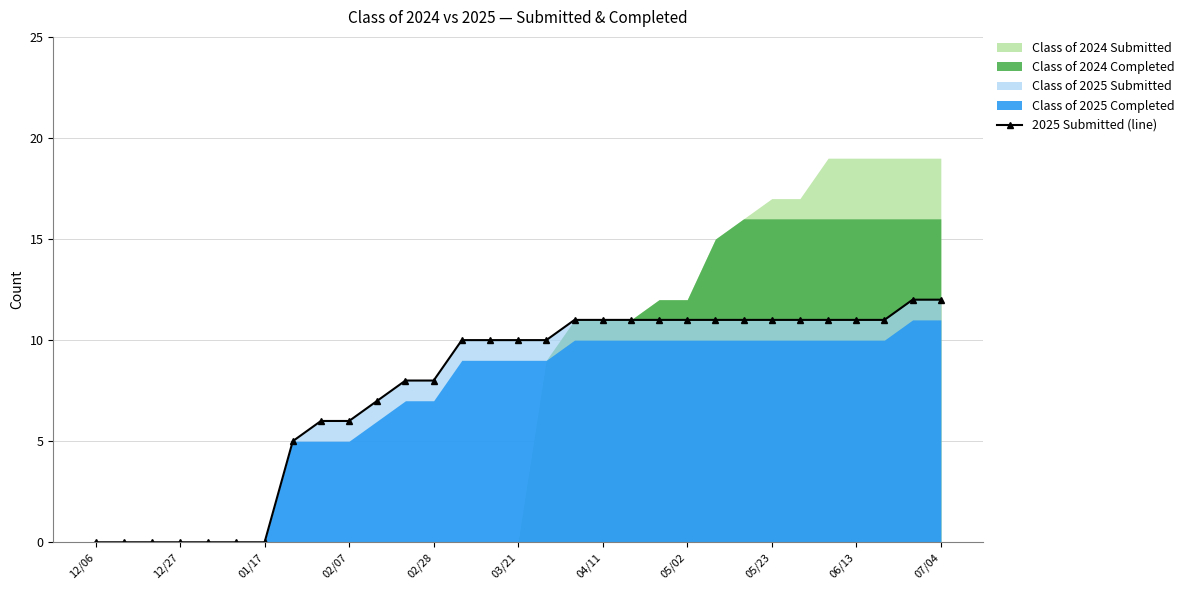

Read the value at 28, to the nearest 10.

10